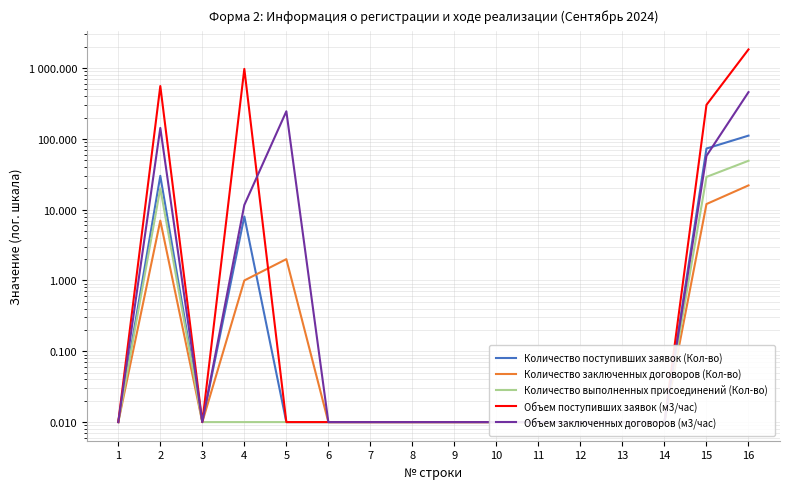

In Количество выполненных присоединений (Кол-во), how many points are higher than both neighbors (excluding endpoints)?

1